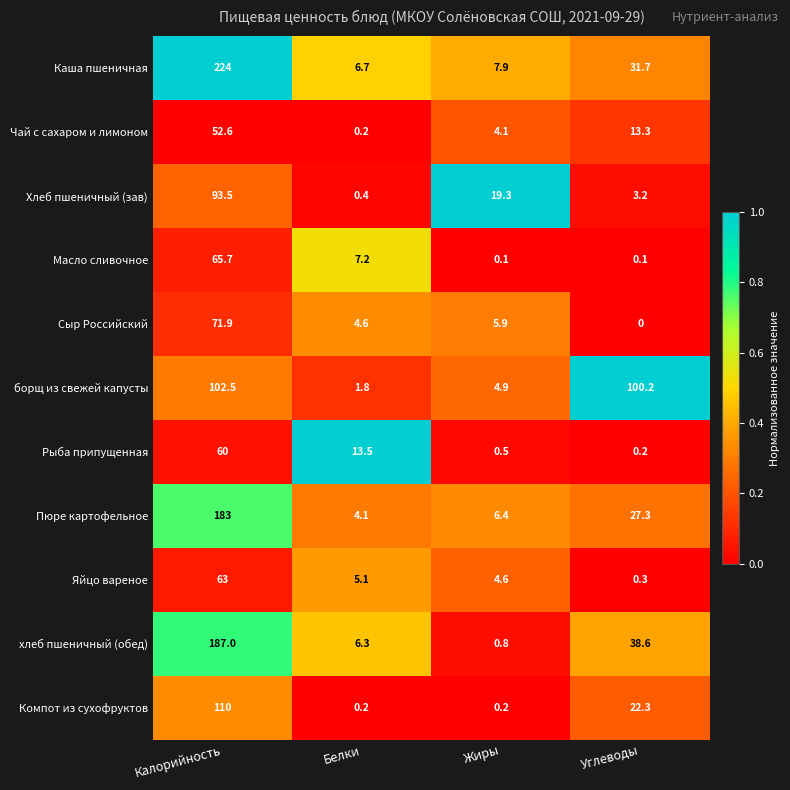

At which label does Пюре картофельное first exceed 27?

Калорийность